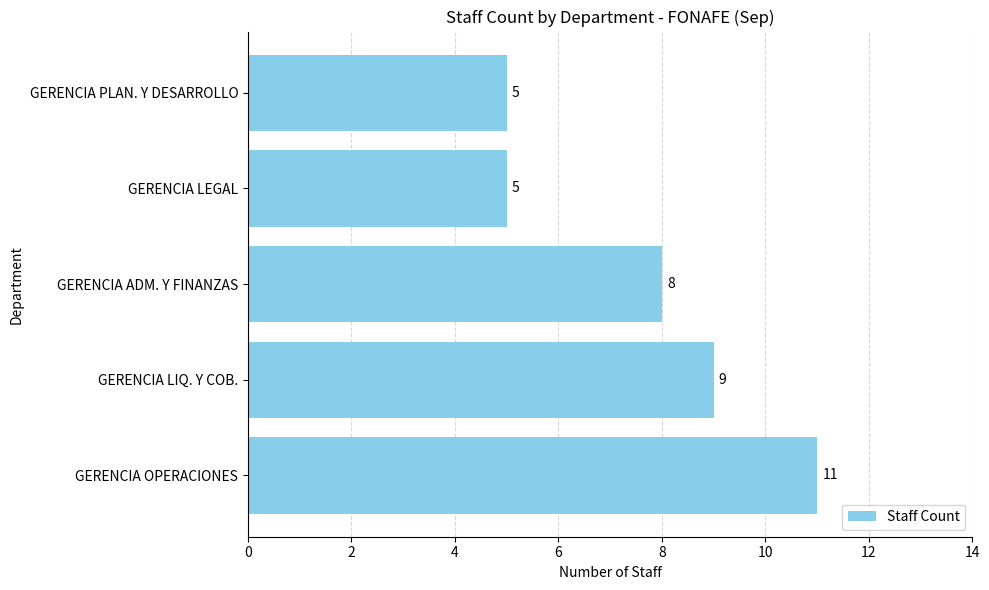

How many values are between 5 and 9?

4